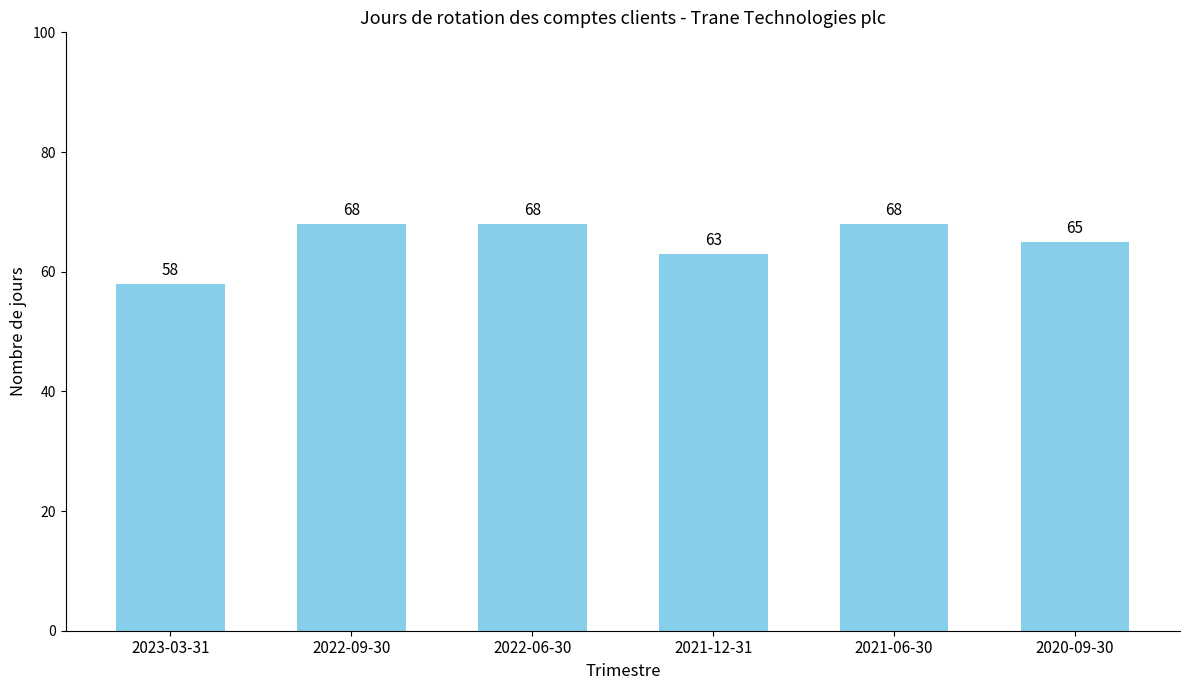

What is the change in value from 2021-12-31 to 2020-09-30?

+2